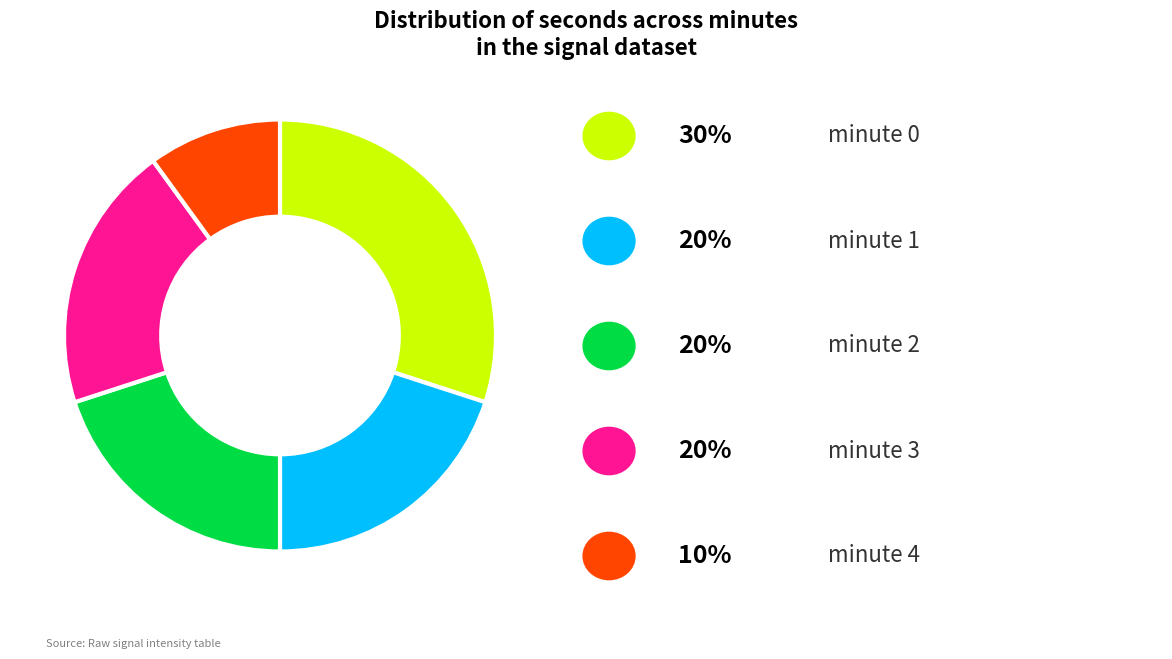

How many segments does this pie chart have?

5